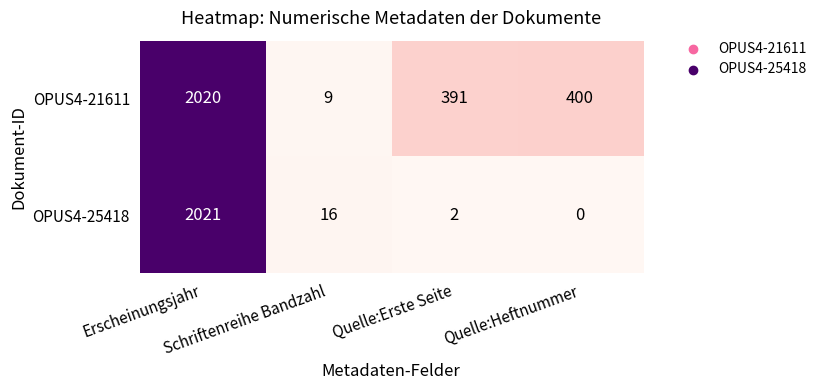

What is the sum of all OPUS4-25418 values?

2039